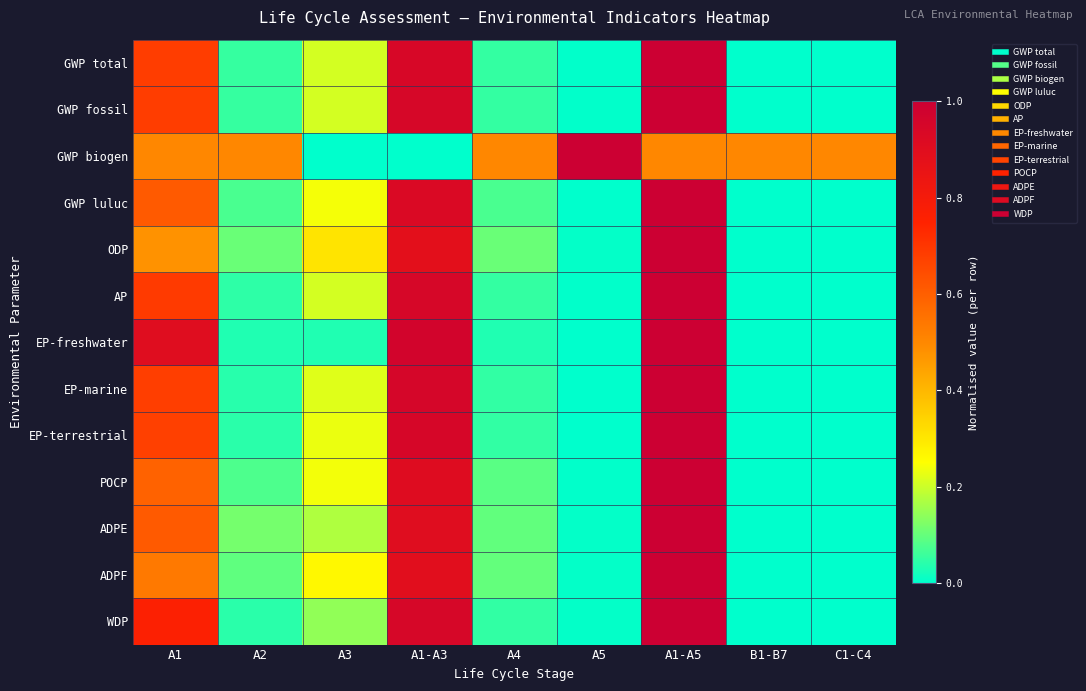

What is the difference between the highest and lowest values at A1-A5?

0.5